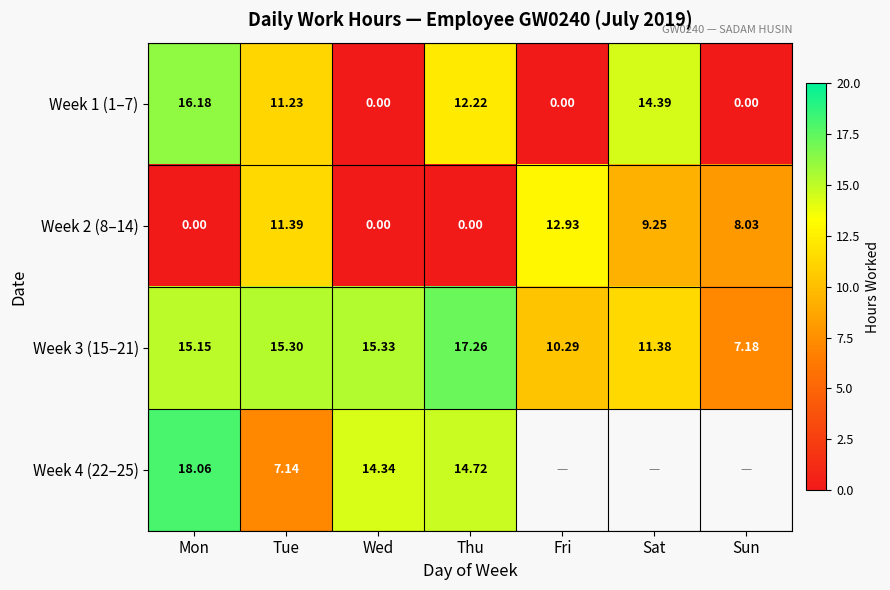

Is the value of Week 3 (15–21) at Sun greater than the value of Week 2 (8–14) at Sat?

No